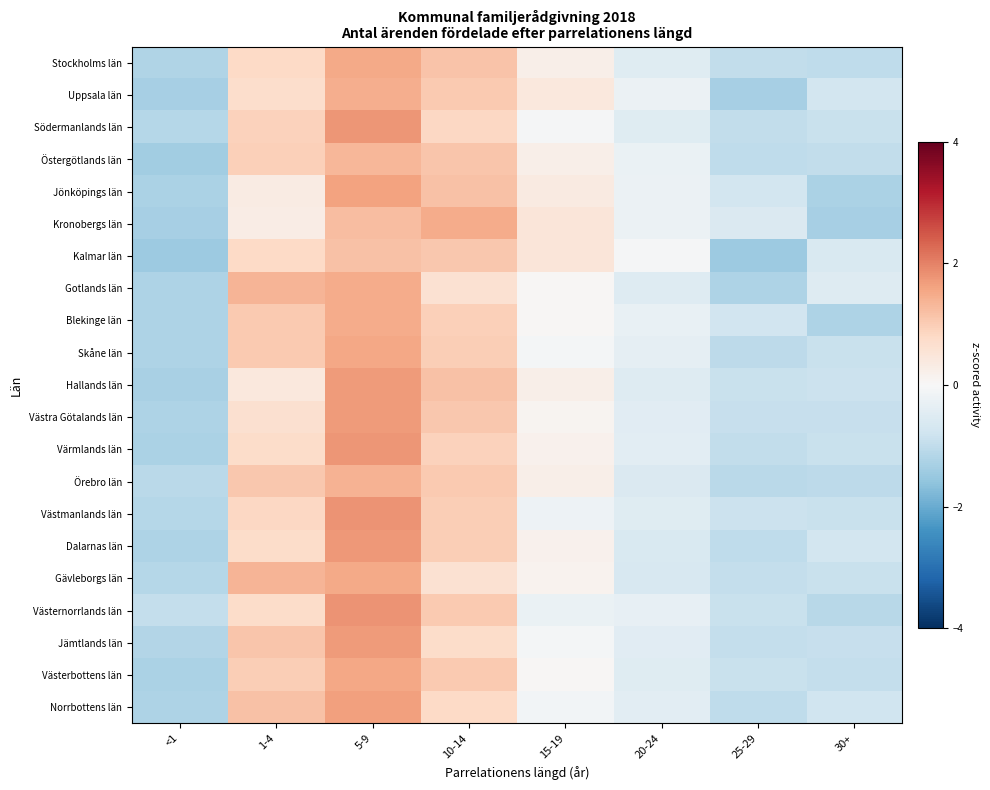

Between <1 and 30+, which series saw the biggest shift?

Kalmar län